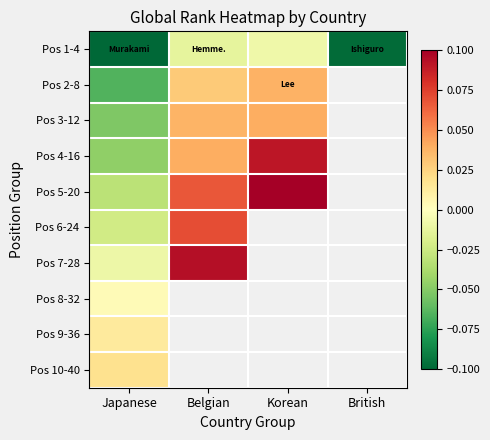

What is the spread (max minus min) of values at Korean?

0.1